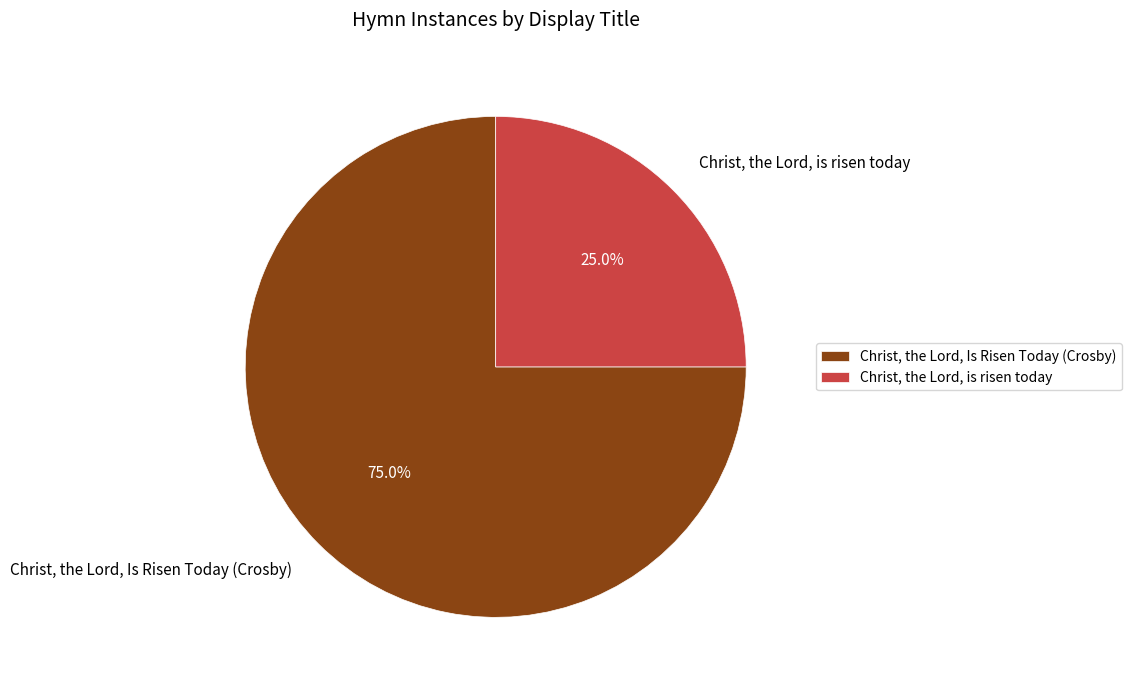

To the nearest percent, what percentage of the pie is Christ, the Lord, is risen today?

25%